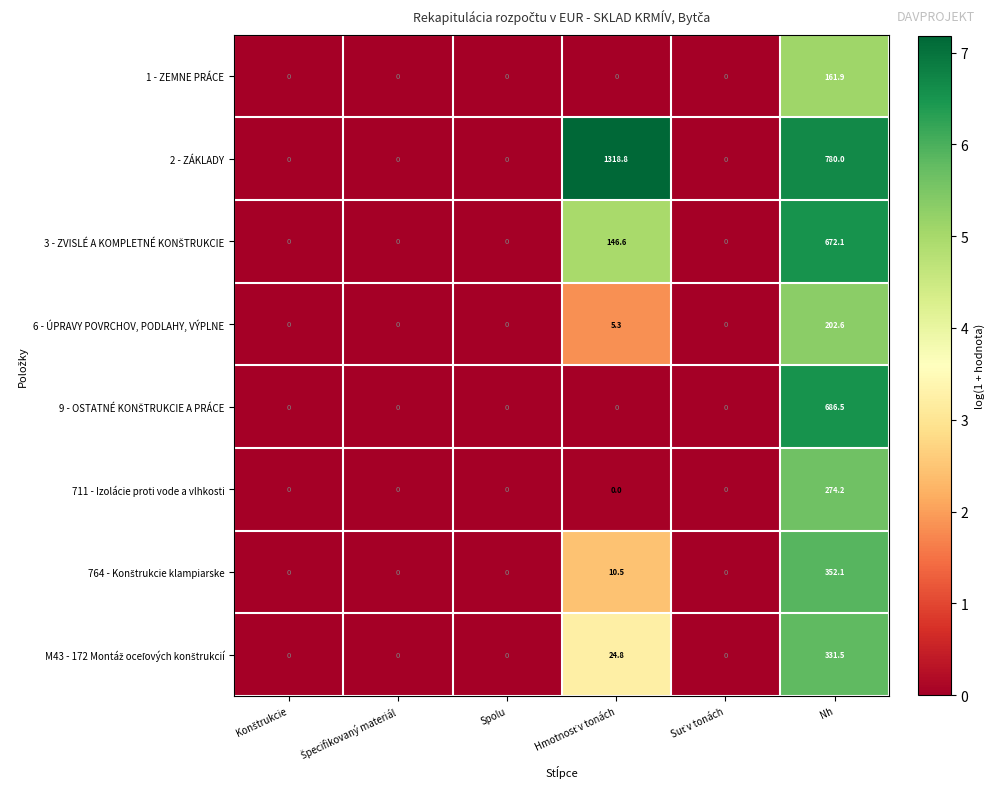

Which series has the widest spread of values?

2 - ZÁKLADY